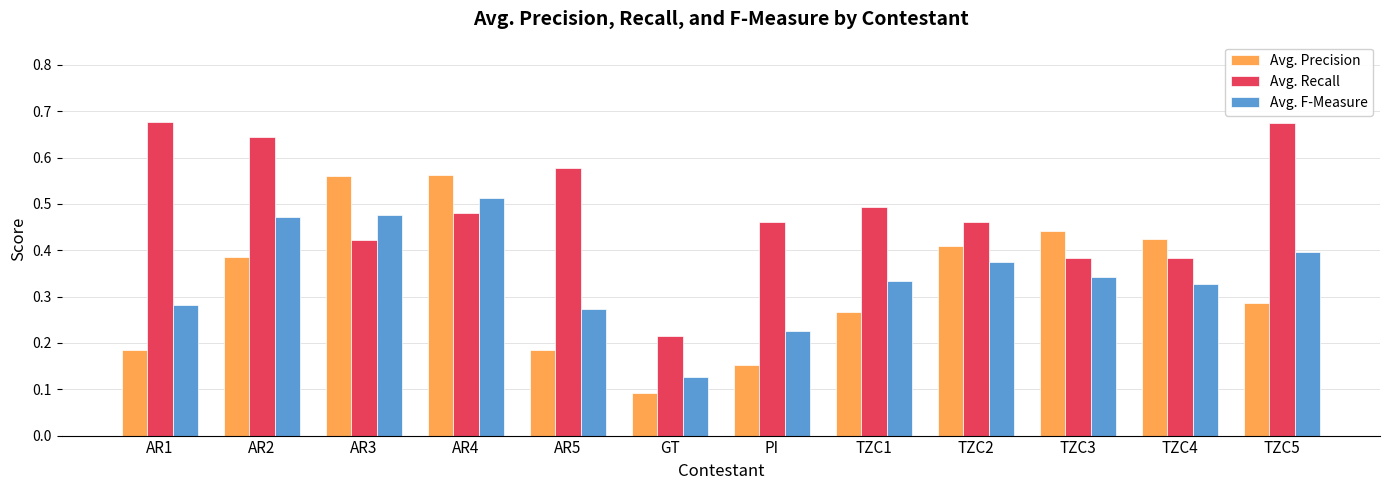

Count the Avg. Recall values in the range 0 to 1.

12